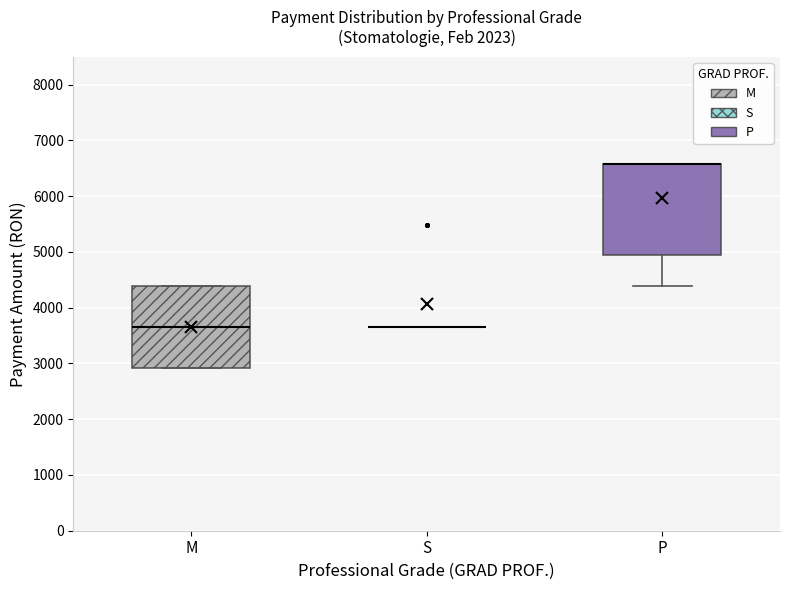

Reading left to right, read every box against the y-axis: the position of its median line, the range the box covers, and the ends of its whiskers. The values are not printed on the chart, so give them approximately, as read against the axis.

M: median 3700, box 2900 to 4400, whiskers 2900 to 4400
S: box collapsed to a line at 3700, whiskers 3700 to 3700
P: median 6600 (drawn on the box's upper edge), box 4900 to 6600, whiskers 4400 to 6600